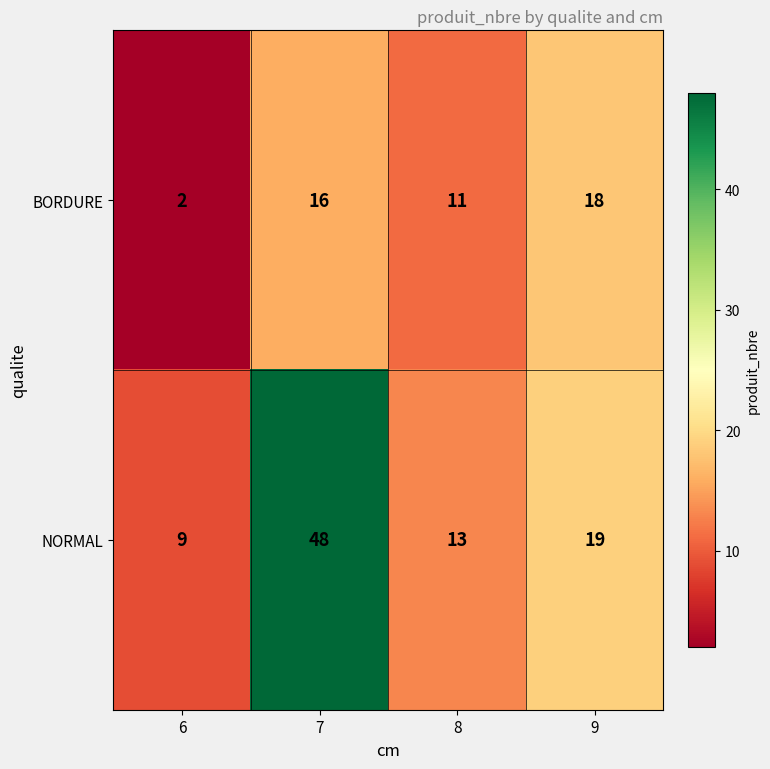

What value does the BORDURE series have at 9, to the nearest 5?

20